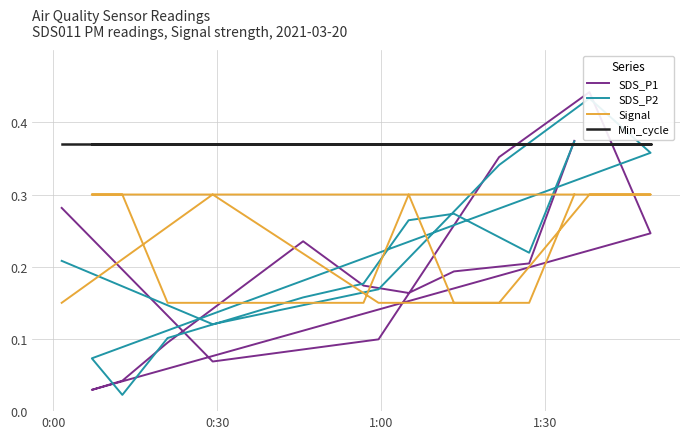

How many intersections are there between SDS_P1 and SDS_P2?

8